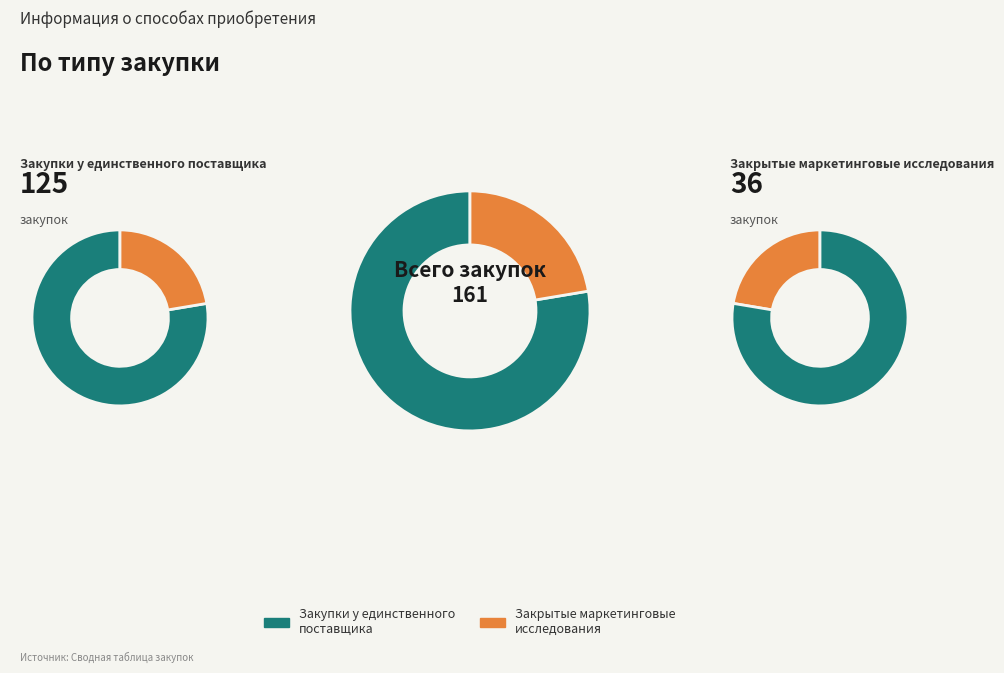

Which slice is the largest?

Закупки у единственного поставщика